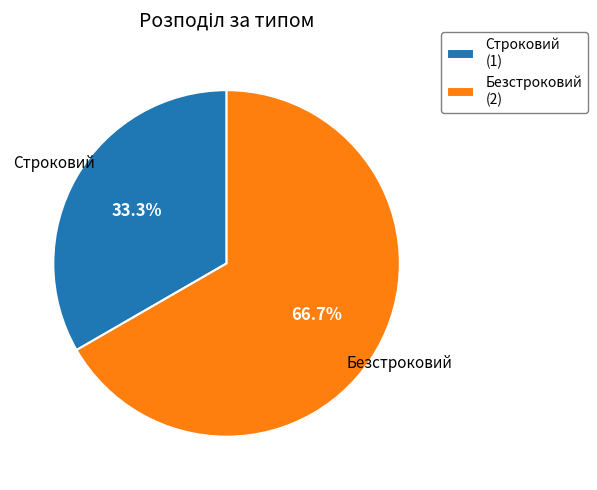

What percentage is the Строковий slice, to the nearest percent?

33%